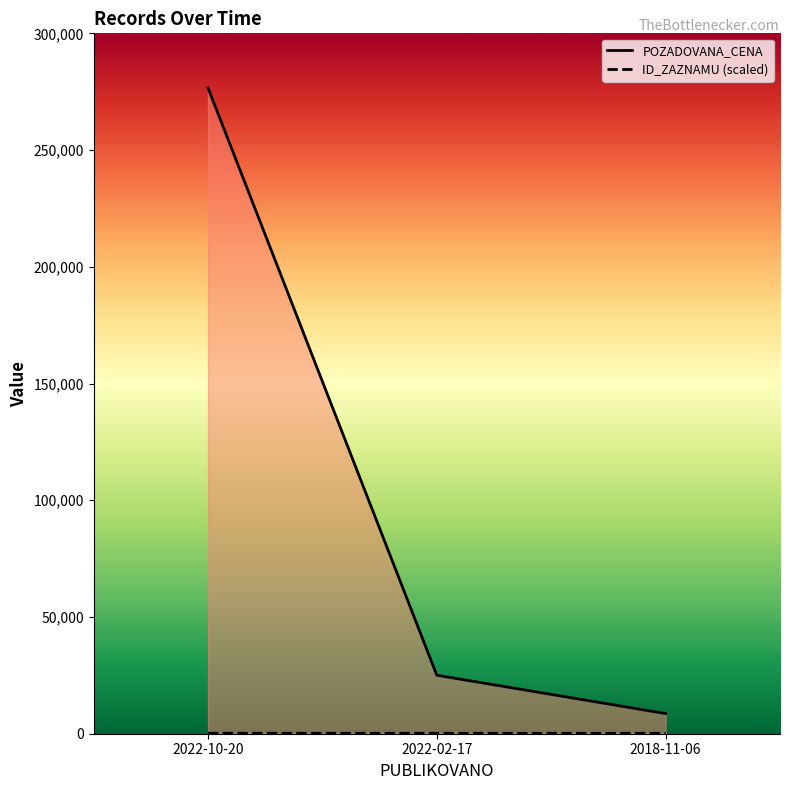

Reading right to left, list all the values displayed in this chart.

ID_ZAZNAMU: 171.8	192.4	194.2
POZADOVANA_CENA: 8640.0	25050.0	276590.0